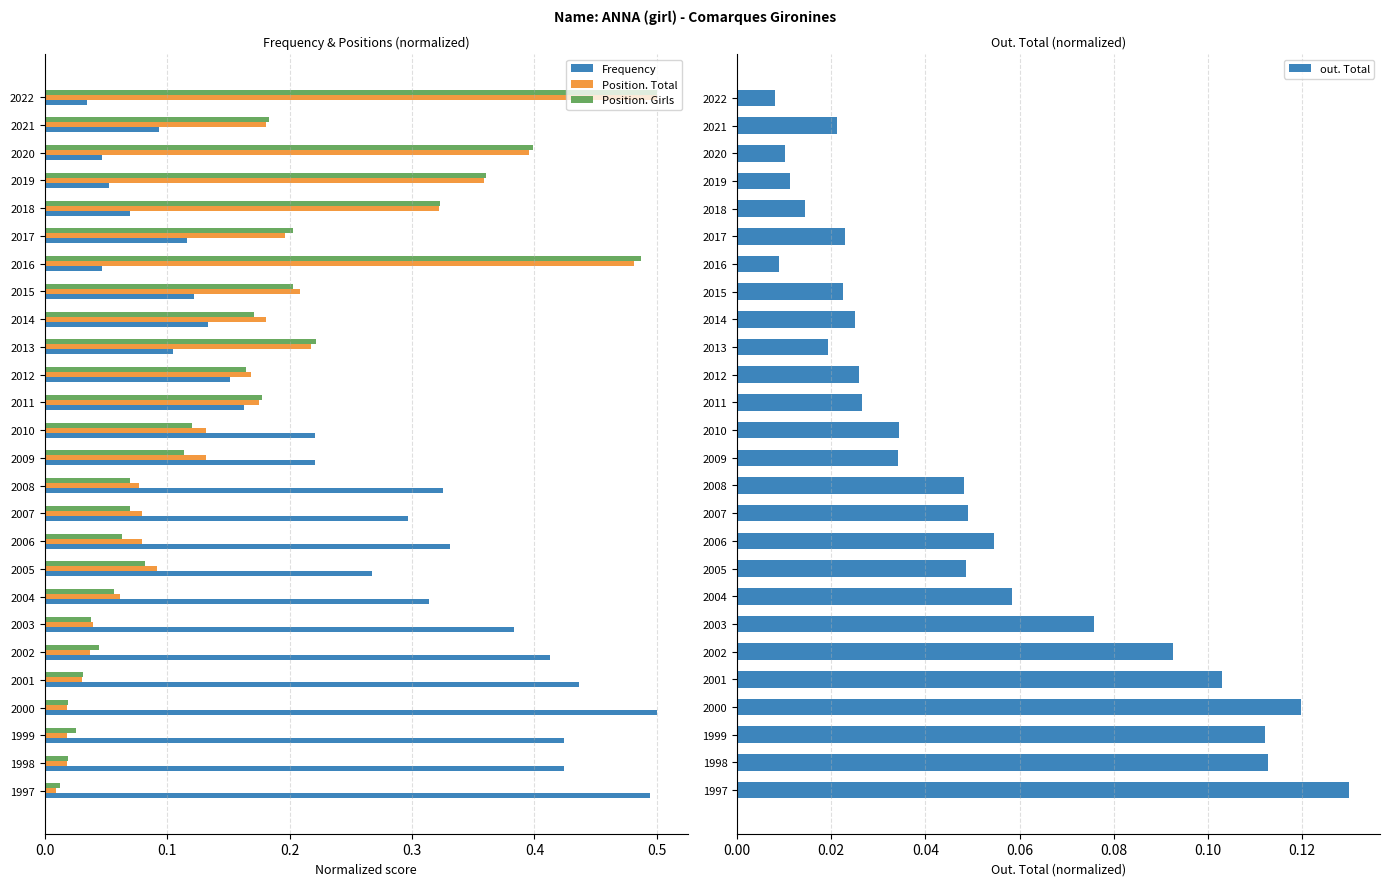

Is it true that Frequency equals 0.1 at 1998?

False